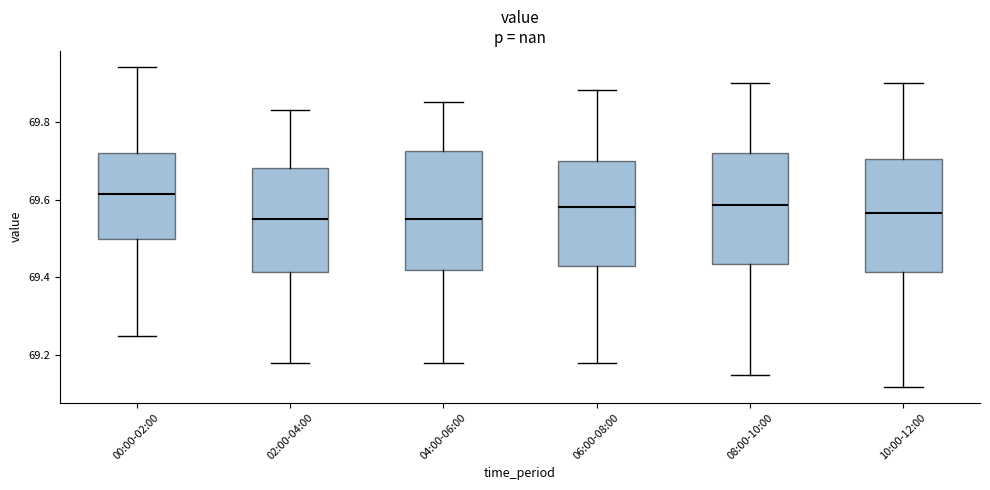

Reading left to right, read every box against the y-axis: the position of its median line, the range the box covers, and the ends of its whiskers. The values are not printed on the chart, so give them approximately, as read against the axis.

00:00-02:00: median 69.62, box 69.50 to 69.72, whiskers 69.26 to 69.94
02:00-04:00: median 69.56, box 69.42 to 69.68, whiskers 69.18 to 69.84
04:00-06:00: median 69.56, box 69.42 to 69.72, whiskers 69.18 to 69.86
06:00-08:00: median 69.58, box 69.44 to 69.70, whiskers 69.18 to 69.88
08:00-10:00: median 69.58, box 69.44 to 69.72, whiskers 69.16 to 69.90
10:00-12:00: median 69.56, box 69.42 to 69.70, whiskers 69.12 to 69.90